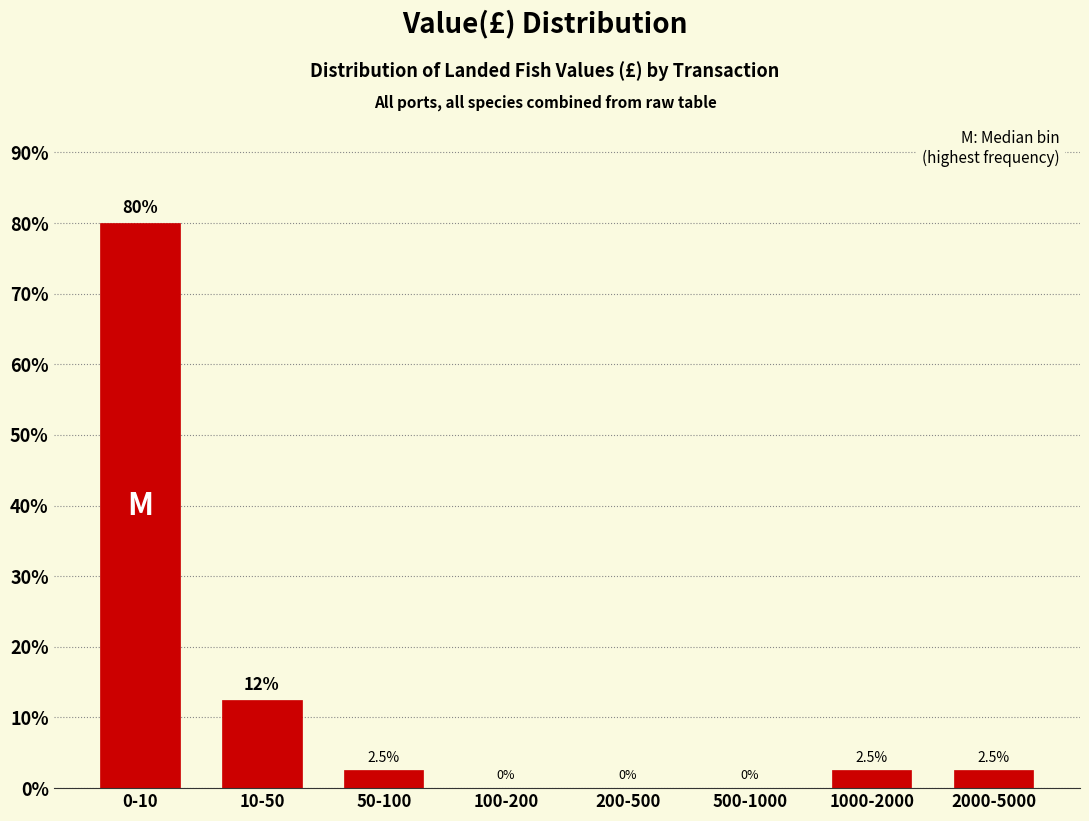

Reading left to right, what are all the values shown in this chart?

0-10=80.0	10-50=12.5	50-100=2.5	100-200=0.0	200-500=0.0	500-1000=0.0	1000-2000=2.5	2000-5000=2.5